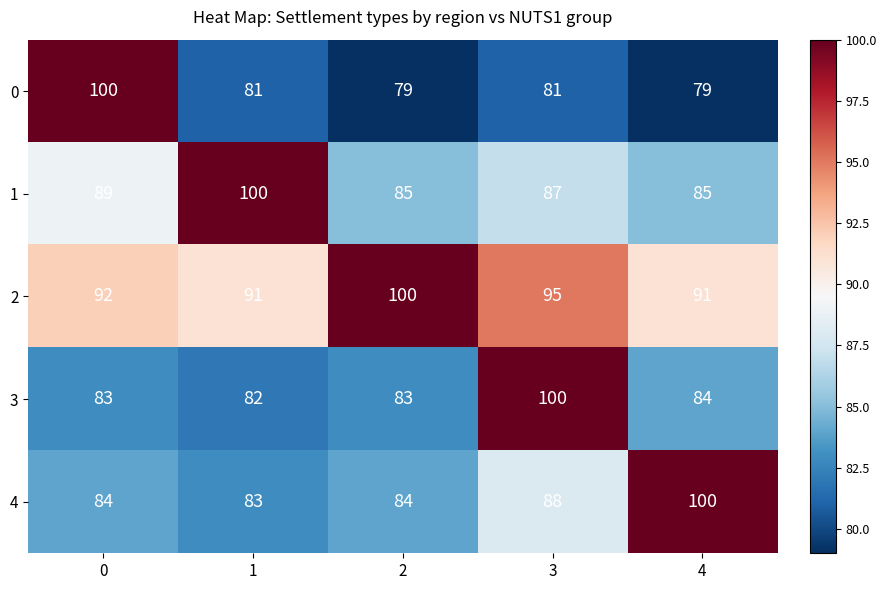

Reading right to left, transcribe all the data shown in this chart.

0: 4=79	3=81	2=79	1=81	0=100
1: 4=85	3=87	2=85	1=100	0=89
2: 4=91	3=95	2=100	1=91	0=92
3: 4=84	3=100	2=83	1=82	0=83
4: 4=100	3=88	2=84	1=83	0=84